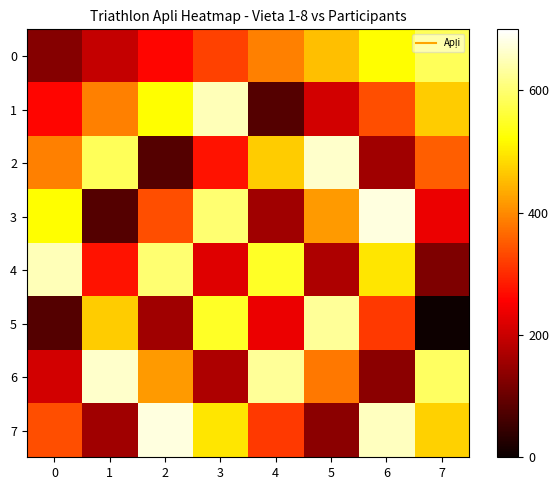

Which series has the widest spread of values?

5